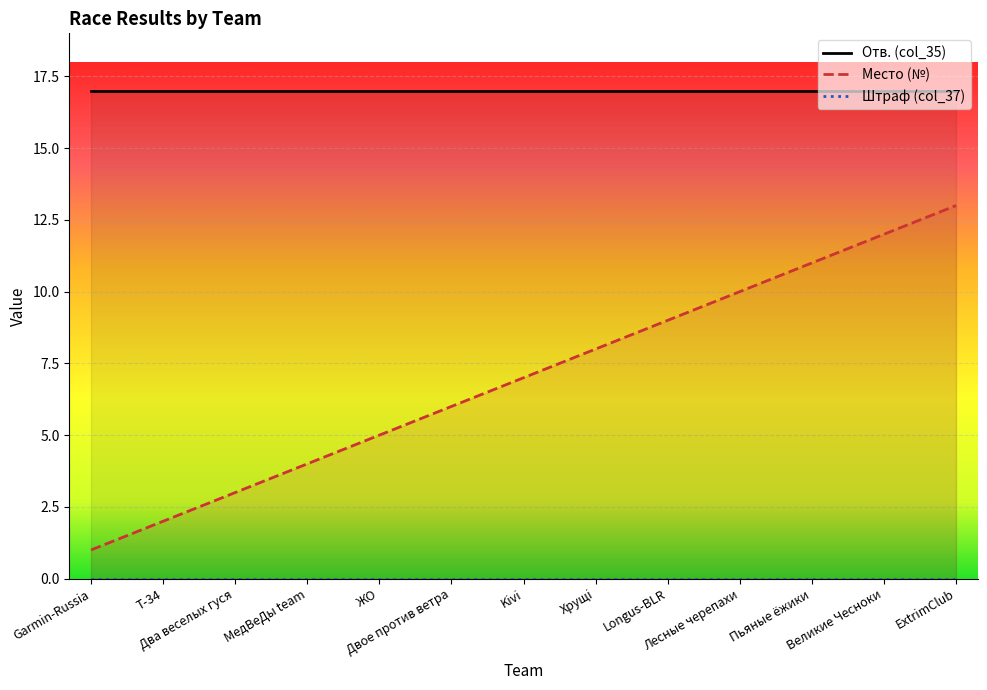

The value of Отв. (col_35) at Два веселых гуся is 11. True or false?

False